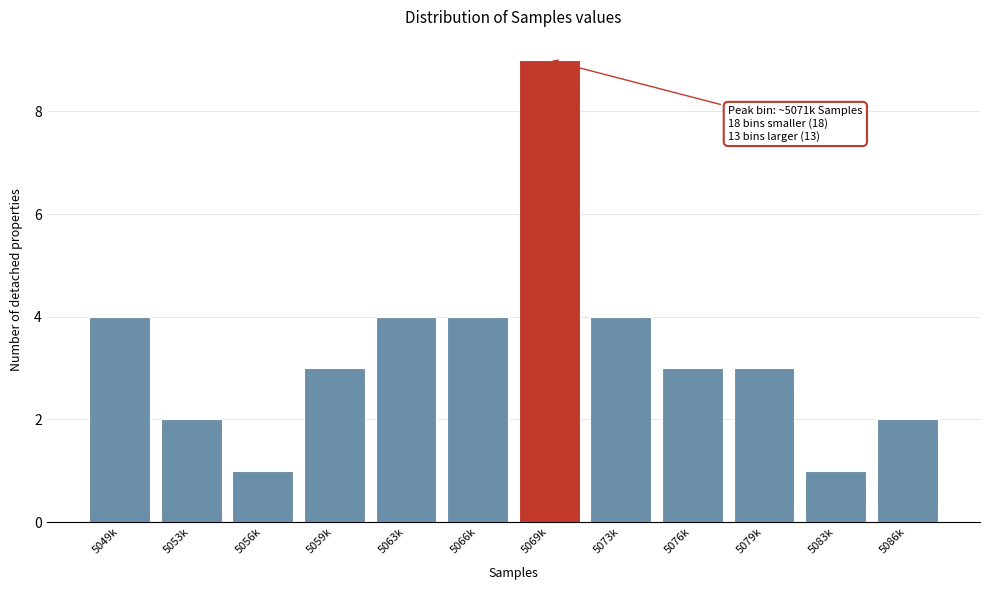

Reading right to left, transcribe all the data shown in this chart.

2	1	3	3	4	9	4	4	3	1	2	4